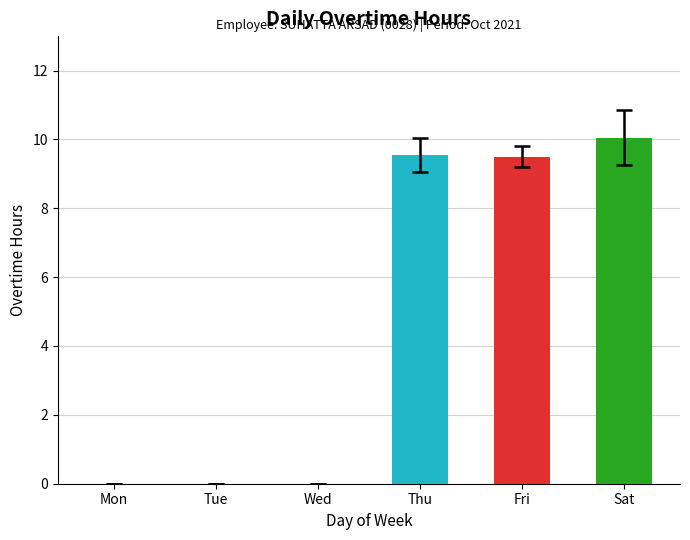

The chart shows a value of -3.2 at Mon. True or false?

False